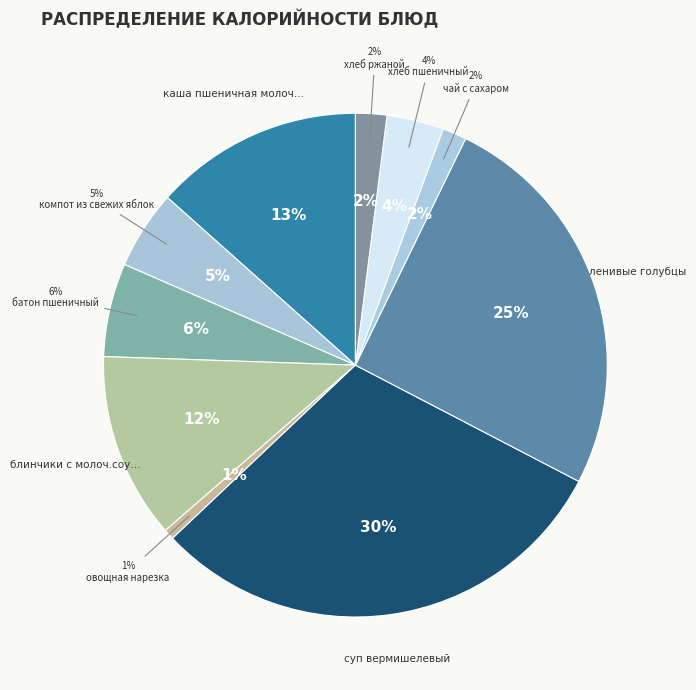

Does батон пшеничный account for over 50% of the chart?

No